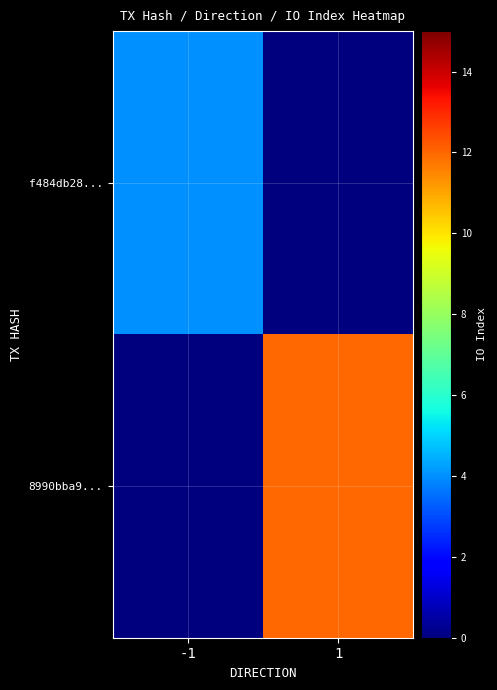

At which category is the sum across all series the highest?

1